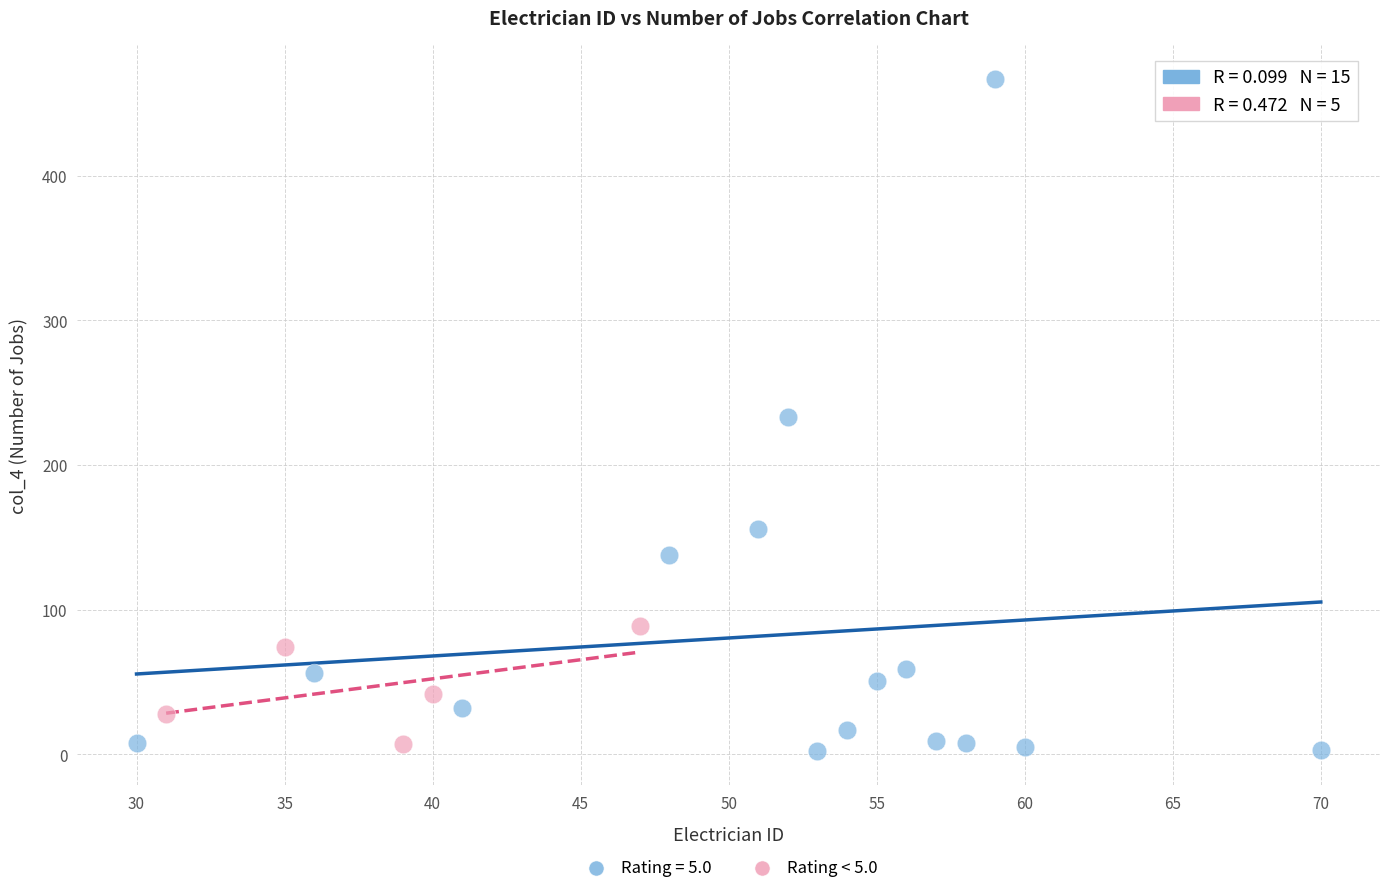

Which series has the widest spread of Y values?

Rating = 5.0